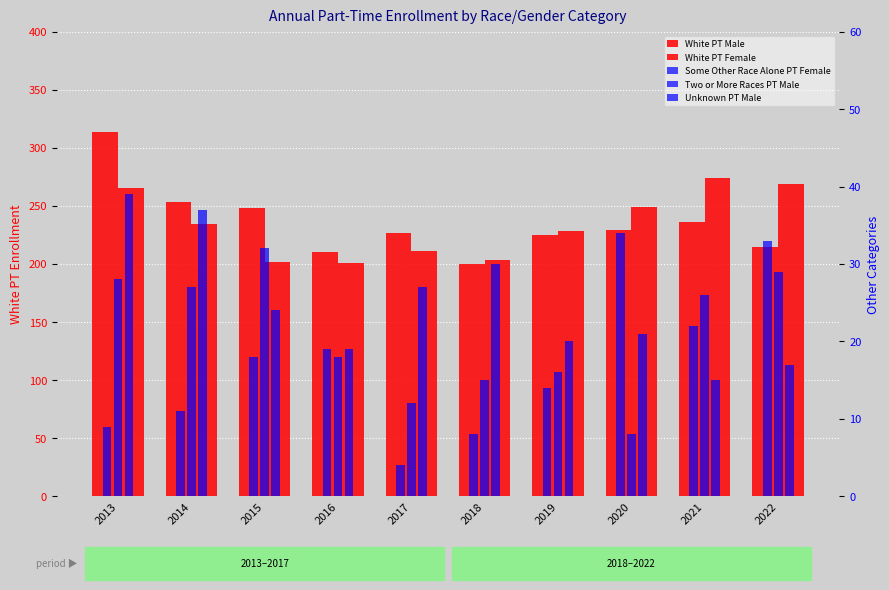

At which category does the chart reach its minimum across all series?

2017